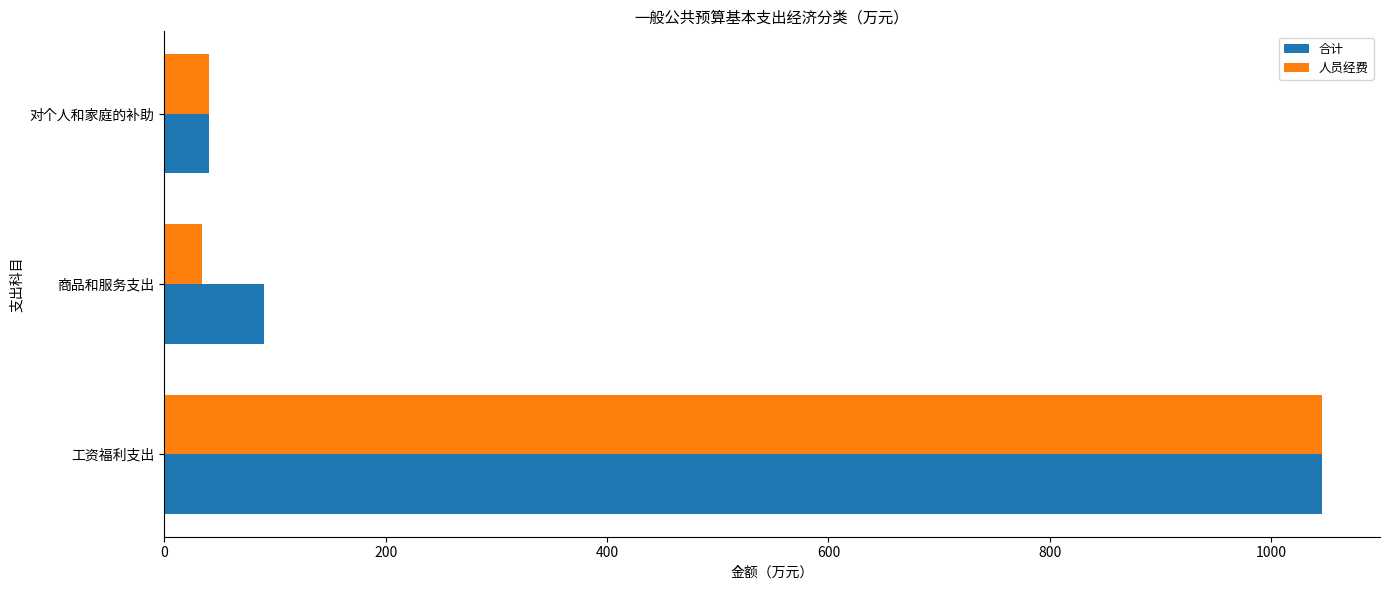

At 商品和服务支出, list the series in order from largest to smallest.

合计, 人员经费